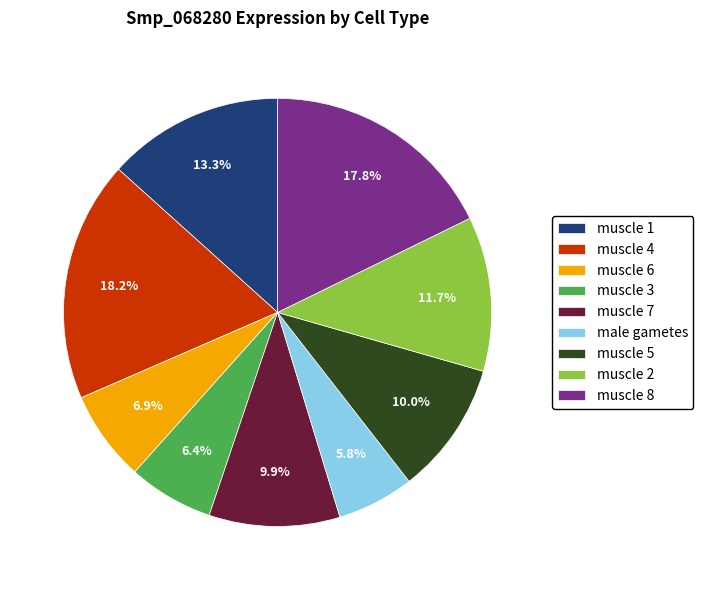

Count the number of slices in the pie.

9